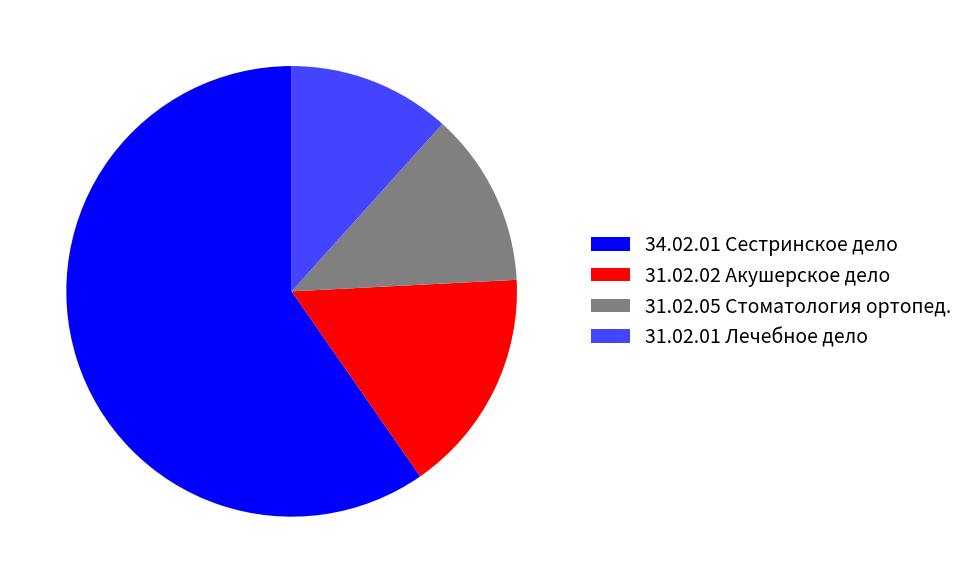

Count the number of slices in the pie.

4